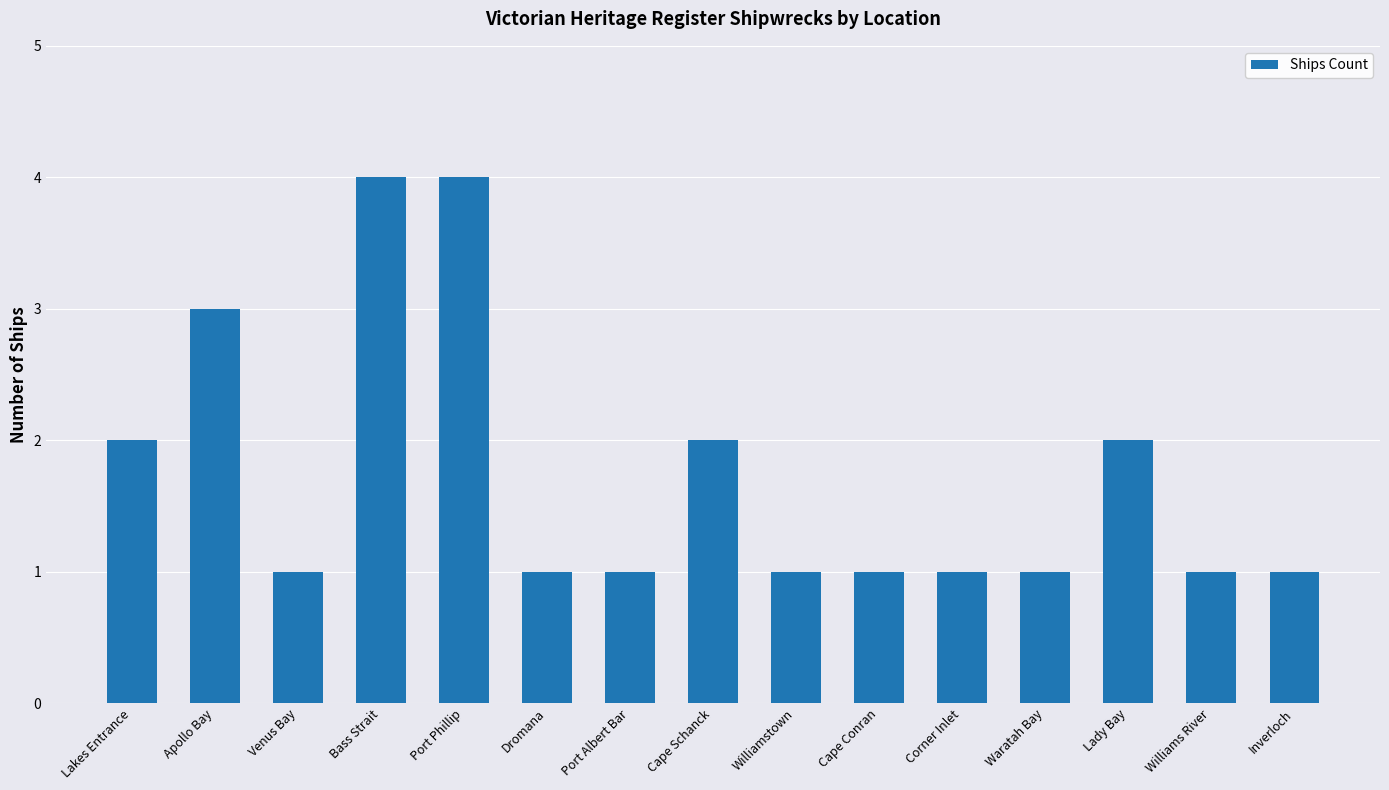

What is the average value?

2